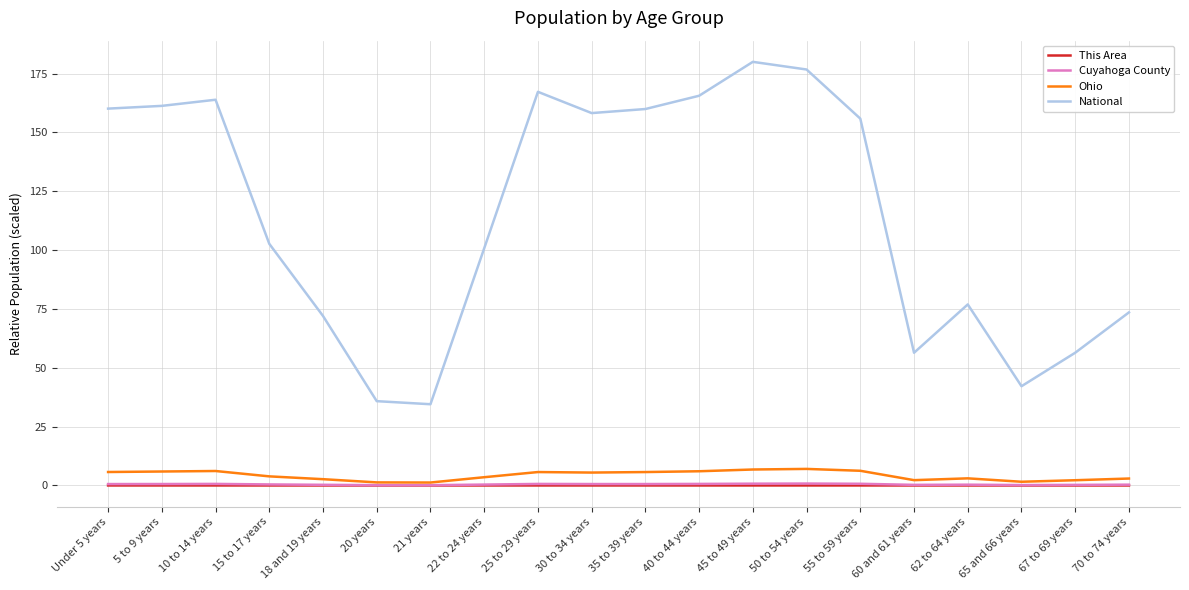

What is the greatest value displayed?

180.0